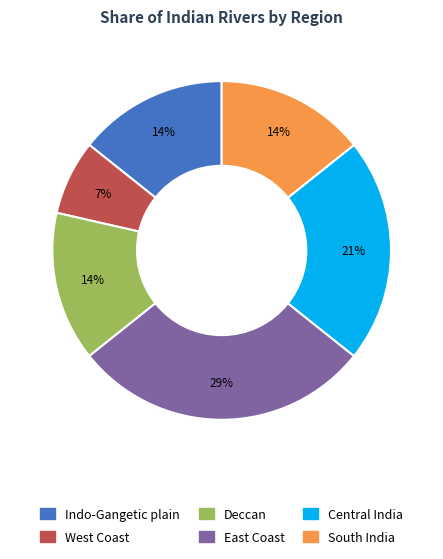

Is there any slice that represents more than half of the pie?

No